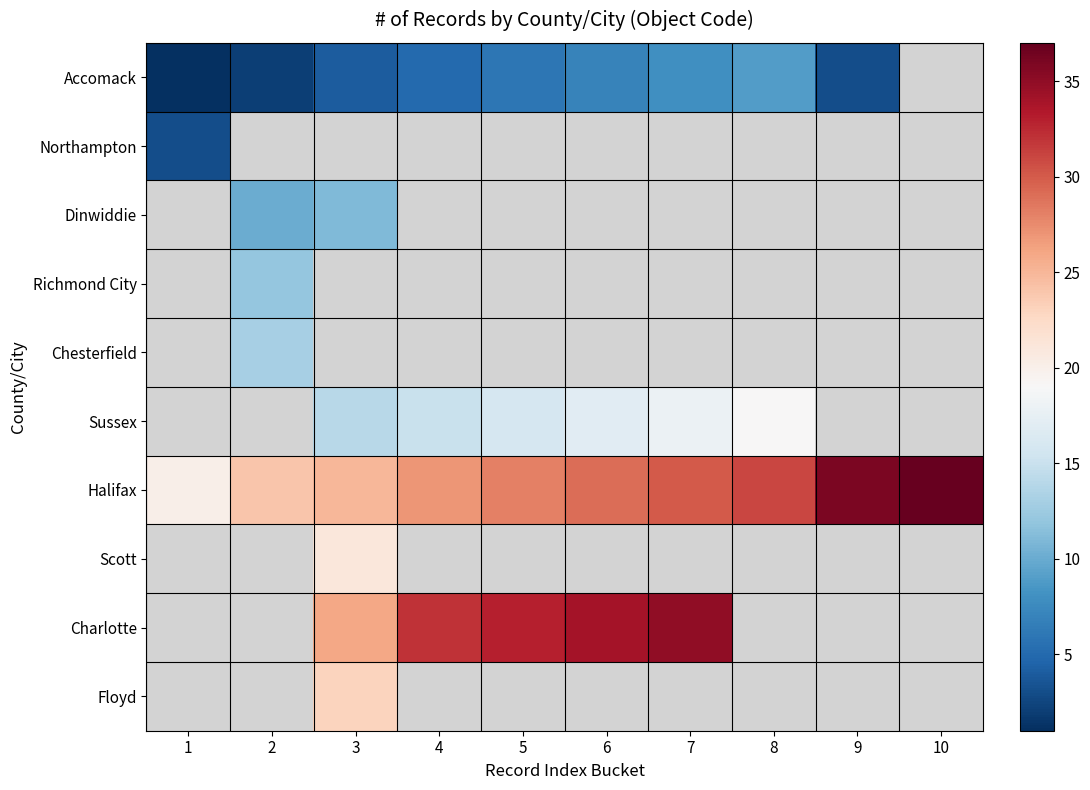

What is the maximum value shown in the chart?

37.0